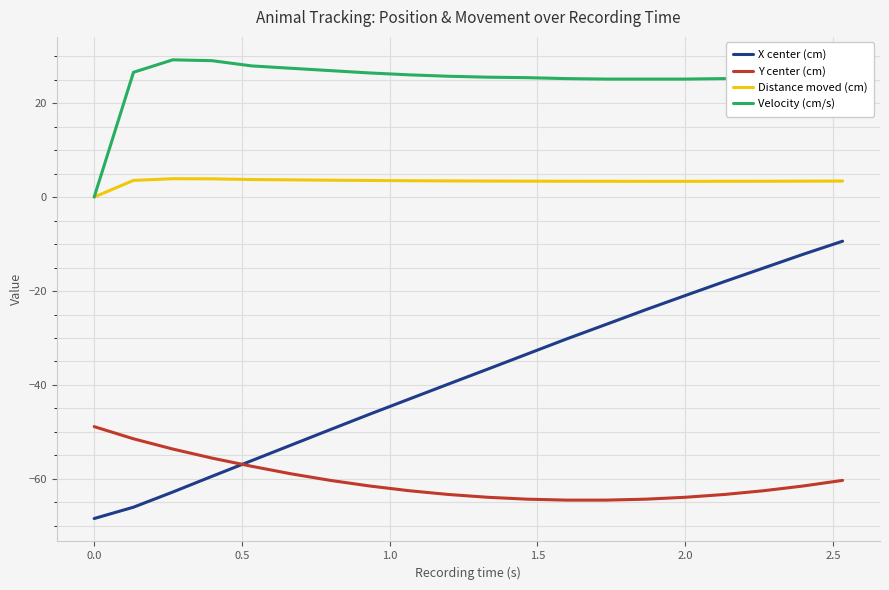

True or false: Y center (cm) and Velocity (cm/s) cross at least once.

False